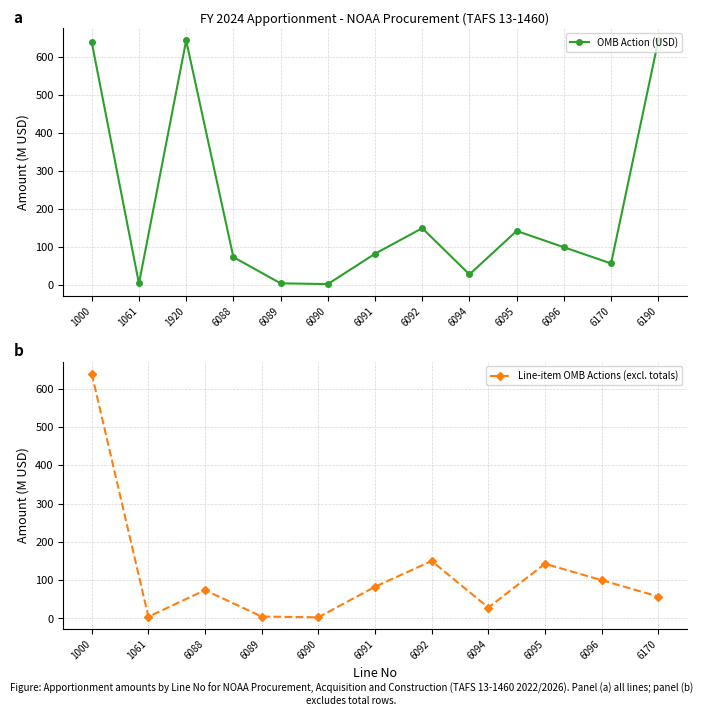

The chart shows a value of 3.0 at 6090. True or false?

True